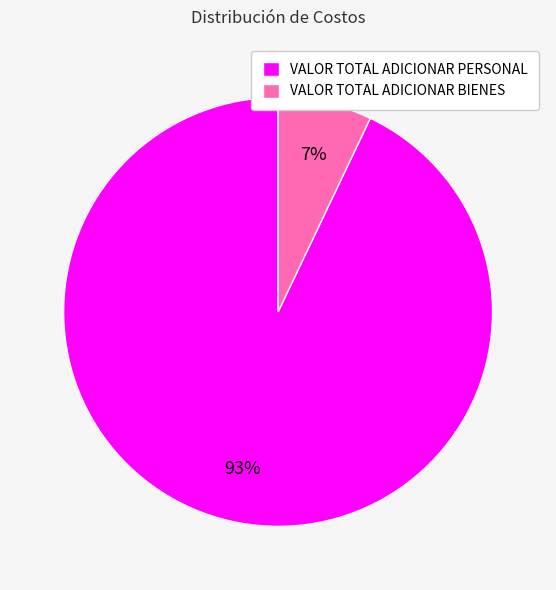

Which category accounts for the majority?

VALOR TOTAL ADICIONAR PERSONAL